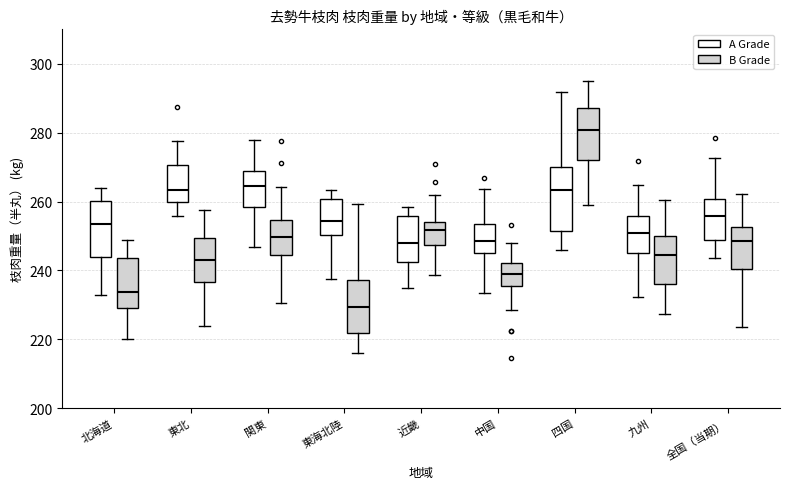

Reading left to right, read every box against the y-axis: the position of its median line, the range the box covers, and the ends of its whiskers. The values are not printed on the chart, so give them approximately, as read against the axis.

北海道 (A Grade): median 254, box 244 to 260, whiskers 232 to 264
北海道 (B Grade): median 234, box 230 to 244, whiskers 220 to 248
東北 (A Grade): median 264, box 260 to 270, whiskers 256 to 278
東北 (B Grade): median 242, box 236 to 250, whiskers 224 to 258
関東 (A Grade): median 264, box 258 to 268, whiskers 246 to 278
関東 (B Grade): median 250, box 244 to 254, whiskers 230 to 264
東海北陸 (A Grade): median 254, box 250 to 260, whiskers 238 to 264
東海北陸 (B Grade): median 230, box 222 to 238, whiskers 216 to 260
近畿 (A Grade): median 248, box 242 to 256, whiskers 234 to 258
近畿 (B Grade): median 252, box 248 to 254, whiskers 238 to 262
中国 (A Grade): median 248, box 246 to 254, whiskers 234 to 264
中国 (B Grade): median 238, box 236 to 242, whiskers 228 to 248
四国 (A Grade): median 264, box 252 to 270, whiskers 246 to 292
四国 (B Grade): median 280, box 272 to 288, whiskers 258 to 296
九州 (A Grade): median 250, box 246 to 256, whiskers 232 to 264
九州 (B Grade): median 244, box 236 to 250, whiskers 228 to 260
全国（当期） (A Grade): median 256, box 248 to 260, whiskers 244 to 272
全国（当期） (B Grade): median 248, box 240 to 252, whiskers 224 to 262